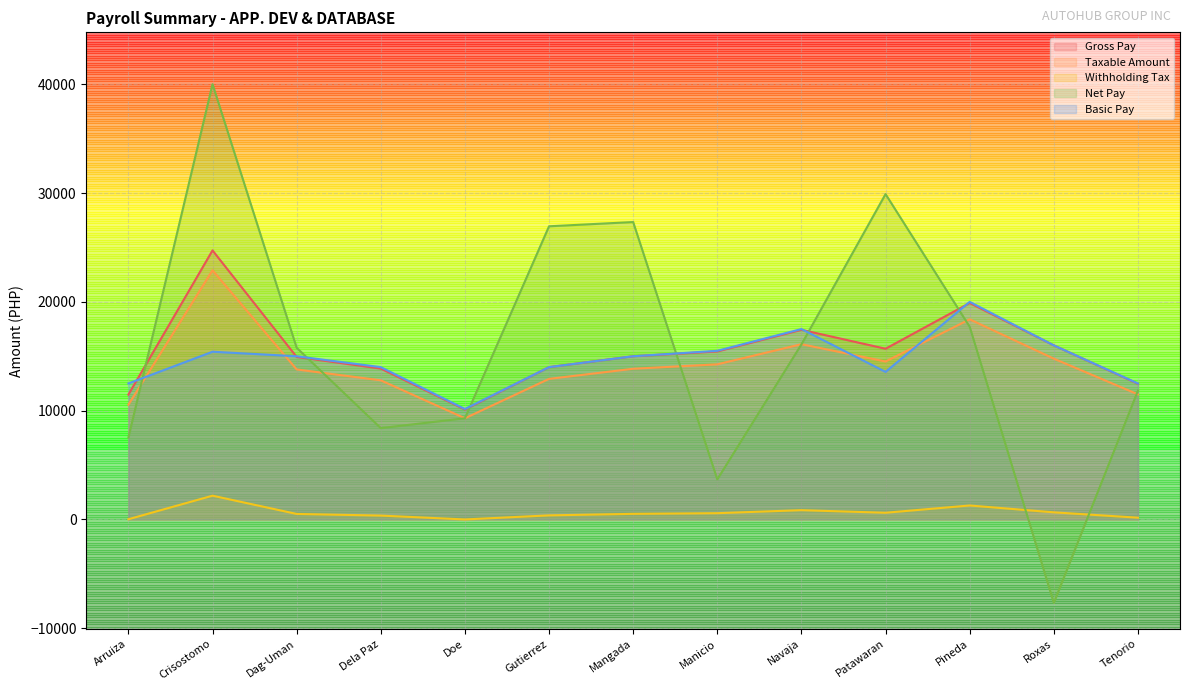

How many lines are shown in the chart?

5